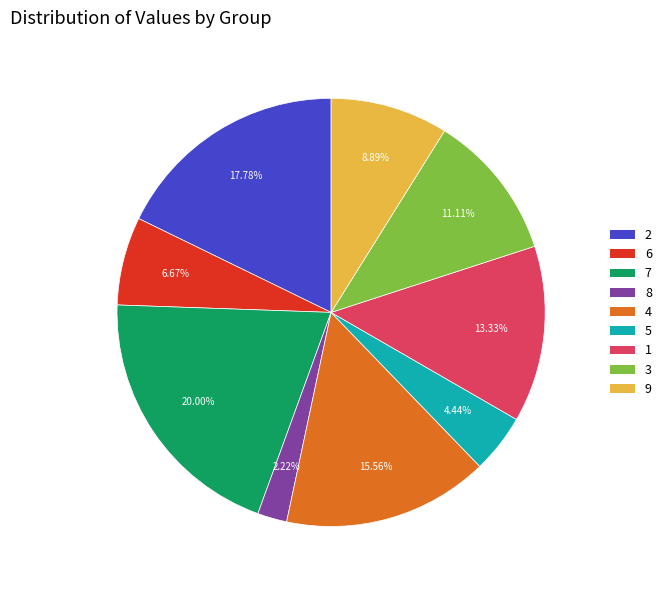

The 6 slice represents 15% of the pie. True or false?

False